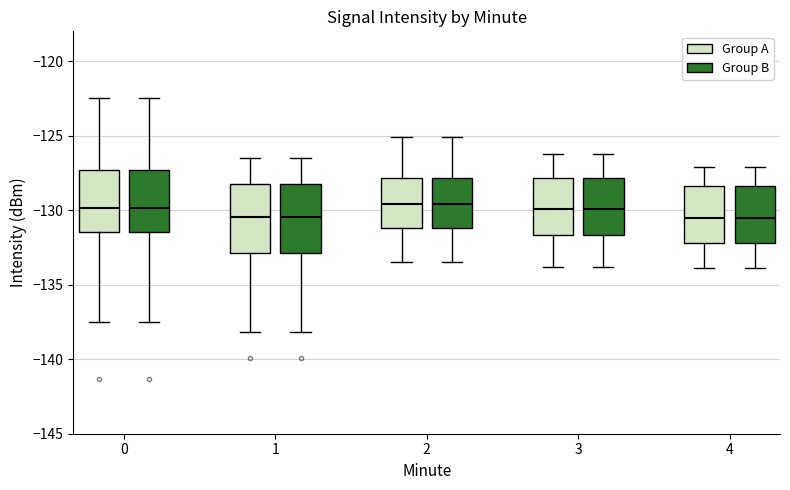

Reading left to right, transcribe this box plot: for each box, give where its median line is, the range the box spans, and where its two whiskers end, as read against the y-axis. The values are not printed on the chart, so give them approximately, as read against the axis.

0 (Group A): median -130.0, box -131.5 to -127.5, whiskers -137.5 to -122.5
0 (Group B): median -130.0, box -131.5 to -127.5, whiskers -137.5 to -122.5
1 (Group A): median -130.5, box -133.0 to -128.0, whiskers -138.0 to -126.5
1 (Group B): median -130.5, box -133.0 to -128.0, whiskers -138.0 to -126.5
2 (Group A): median -129.5, box -131.0 to -128.0, whiskers -133.5 to -125.0
2 (Group B): median -129.5, box -131.0 to -128.0, whiskers -133.5 to -125.0
3 (Group A): median -130.0, box -131.5 to -128.0, whiskers -134.0 to -126.0
3 (Group B): median -130.0, box -131.5 to -128.0, whiskers -134.0 to -126.0
4 (Group A): median -130.5, box -132.0 to -128.5, whiskers -134.0 to -127.0
4 (Group B): median -130.5, box -132.0 to -128.5, whiskers -134.0 to -127.0